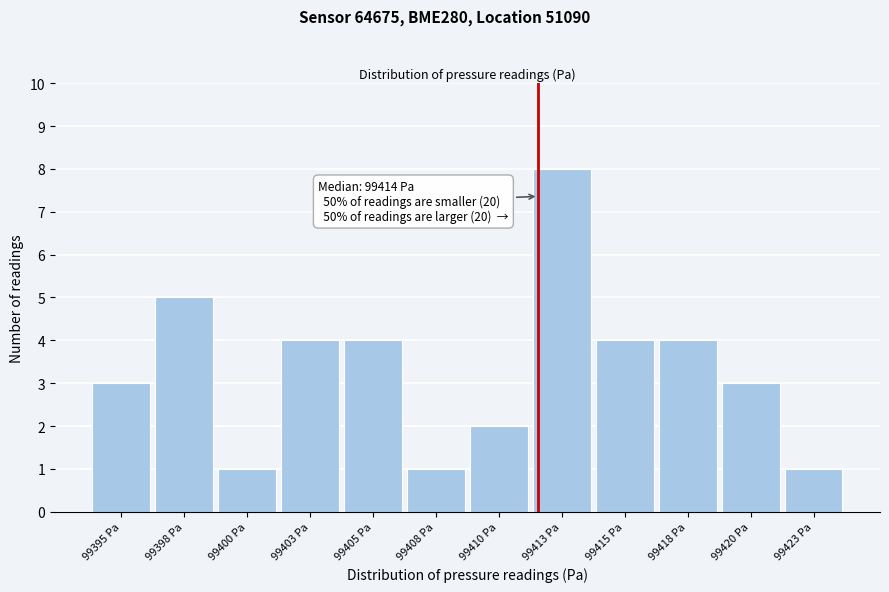

Reading left to right, extract all data points from this chart.

3	5	1	4	4	1	2	8	4	4	3	1